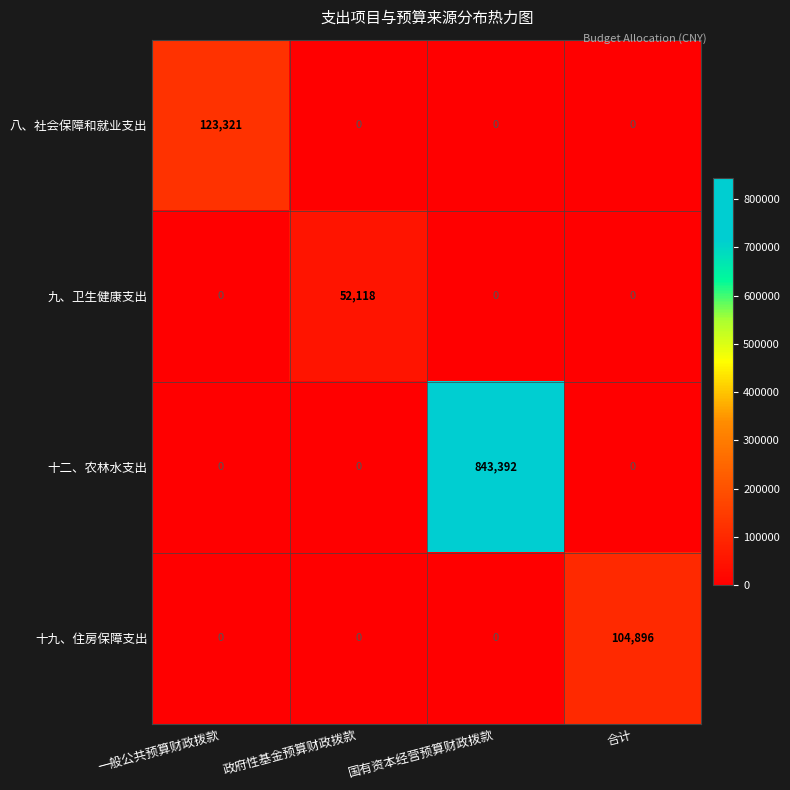

What is the approximate value of 十二、农林水支出 at 国有资本经营预算财政拨款, to the nearest 100?

843400